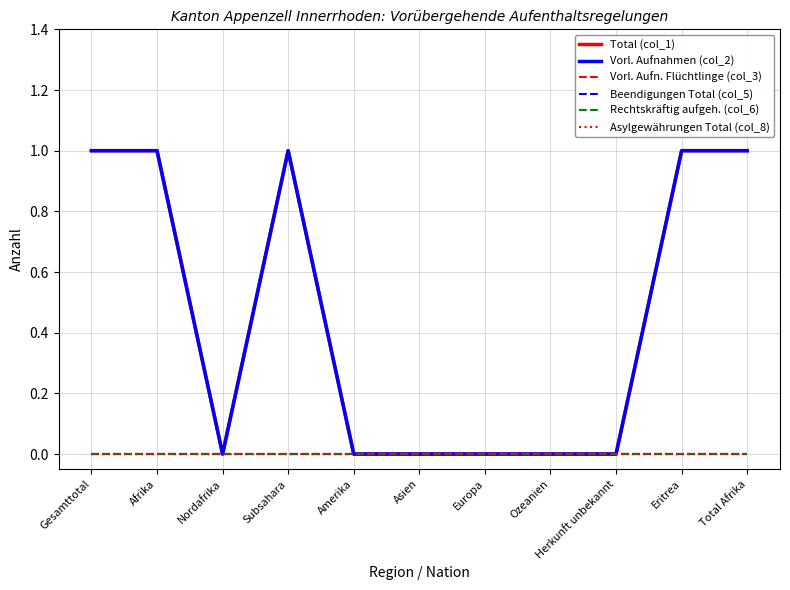

True or false: Vorl. Aufnahmen (col_2) and Vorl. Aufn. Flüchtlinge (col_3) cross at least once.

False